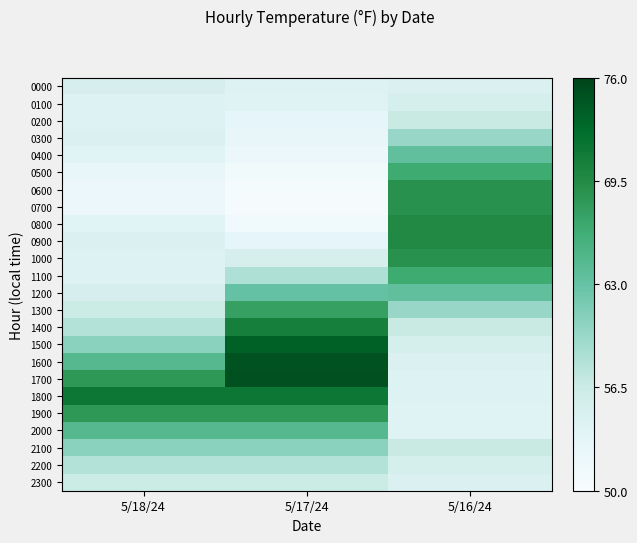

Reading right to left, list all the values displayed in this chart.

0000: 5/16/24=54.5	5/17/24=54.2	5/18/24=55.1
0100: 5/16/24=55.3	5/17/24=54.0	5/18/24=54.2
0200: 5/16/24=56.8	5/17/24=53.1	5/18/24=54.2
0300: 5/16/24=59.8	5/17/24=52.6	5/18/24=54.5
0400: 5/16/24=63.4	5/17/24=52.1	5/18/24=53.9
0500: 5/16/24=66.5	5/17/24=51.0	5/18/24=52.6
0600: 5/16/24=68.8	5/17/24=50.5	5/18/24=52.2
0700: 5/16/24=68.8	5/17/24=50.3	5/18/24=52.2
0800: 5/16/24=69.7	5/17/24=51.2	5/18/24=53.9
0900: 5/16/24=69.7	5/17/24=53.1	5/18/24=54.5
1000: 5/16/24=68.8	5/17/24=55.2	5/18/24=54.2
1100: 5/16/24=66.5	5/17/24=58.4	5/18/24=54.2
1200: 5/16/24=63.4	5/17/24=63.0	5/18/24=55.1
1300: 5/16/24=59.8	5/17/24=67.5	5/18/24=56.5
1400: 5/16/24=56.8	5/17/24=70.7	5/18/24=58.1
1500: 5/16/24=55.3	5/17/24=73.6	5/18/24=60.7
1600: 5/16/24=54.5	5/17/24=74.8	5/18/24=64.5
1700: 5/16/24=54.2	5/17/24=74.9	5/18/24=68.2
1800: 5/16/24=54.2	5/17/24=71.5	5/18/24=71.5
1900: 5/16/24=54.0	5/17/24=68.2	5/18/24=68.2
2000: 5/16/24=54.0	5/17/24=64.5	5/18/24=64.5
2100: 5/16/24=56.8	5/17/24=60.7	5/18/24=60.7
2200: 5/16/24=55.3	5/17/24=58.1	5/18/24=58.1
2300: 5/16/24=54.5	5/17/24=56.5	5/18/24=56.5